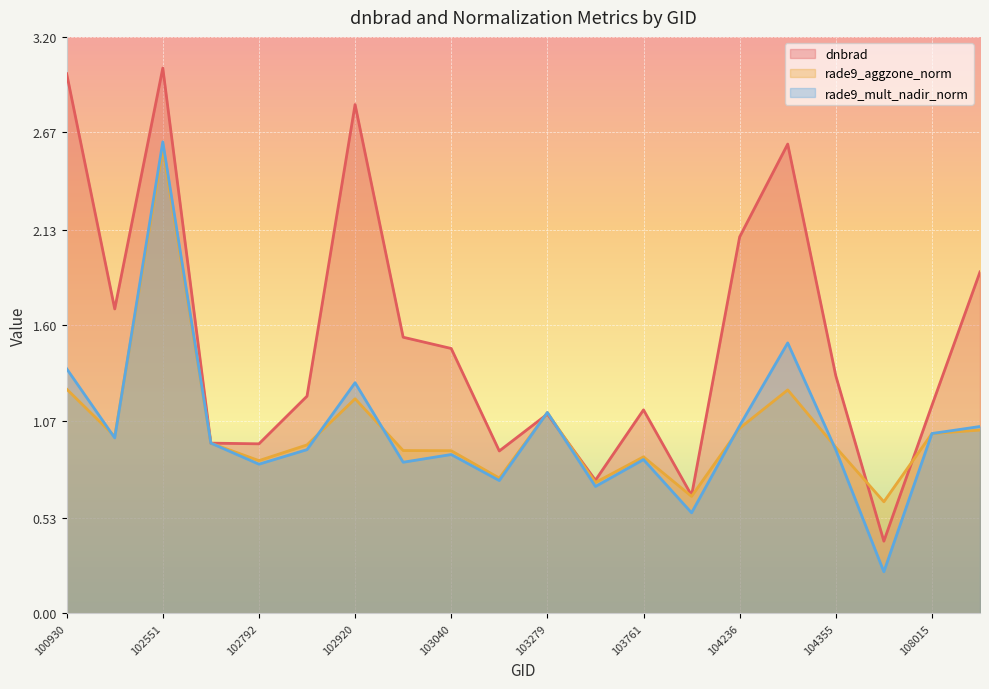

Between which two adjacent categories do dnbrad and rade9_mult_nadir_norm first intersect?

103160 and 103279